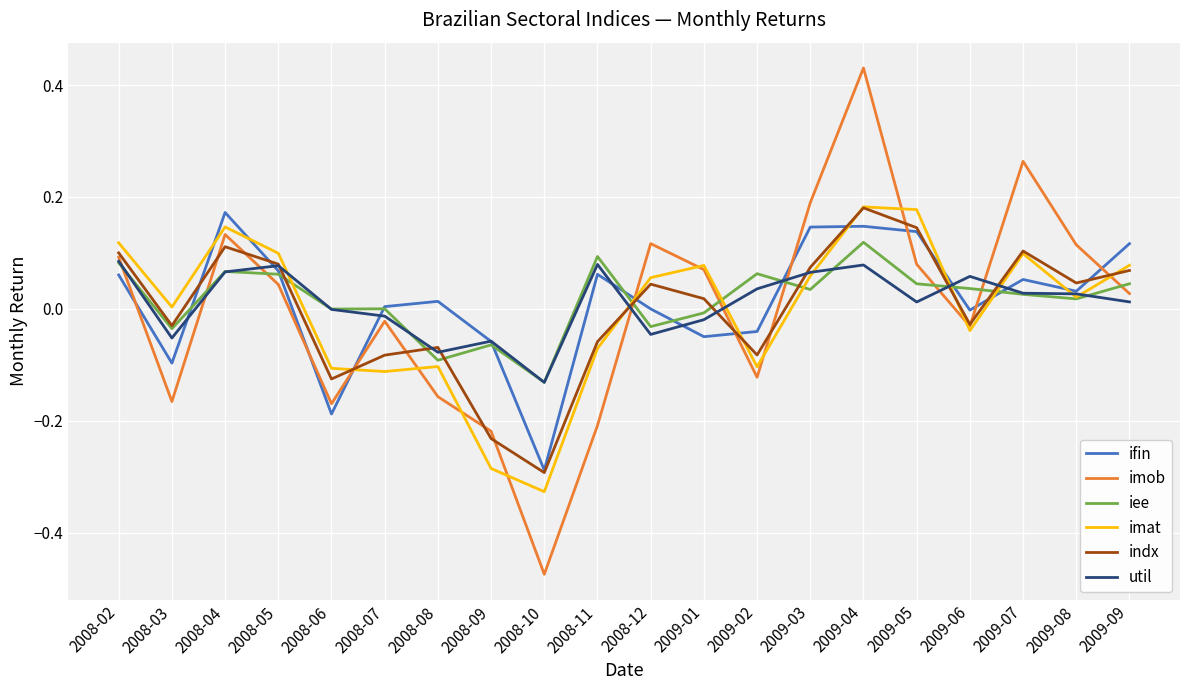

The iee series shows 0.1 at 2008-04. True or false?

True